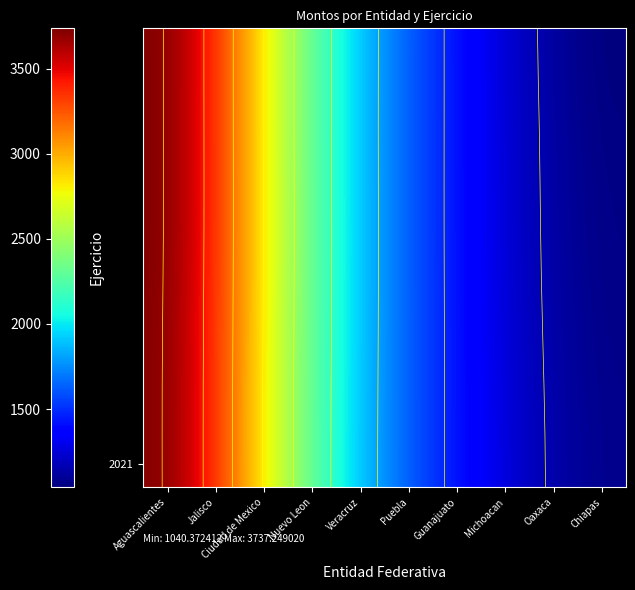

What is the difference between the highest and lowest values at Aguascalientes?

10.0